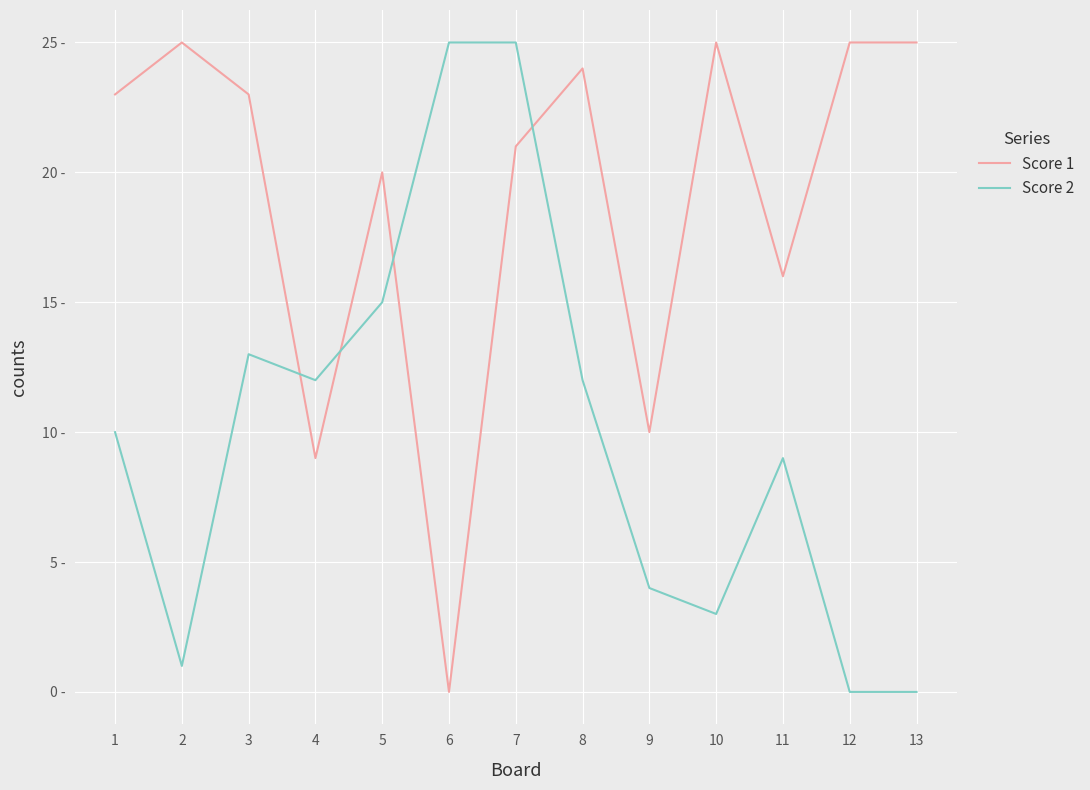

List the labels in order of Score 1 value, smallest first.

6, 4, 9, 11, 5, 7, 1, 3, 8, 2, 10, 12, 13